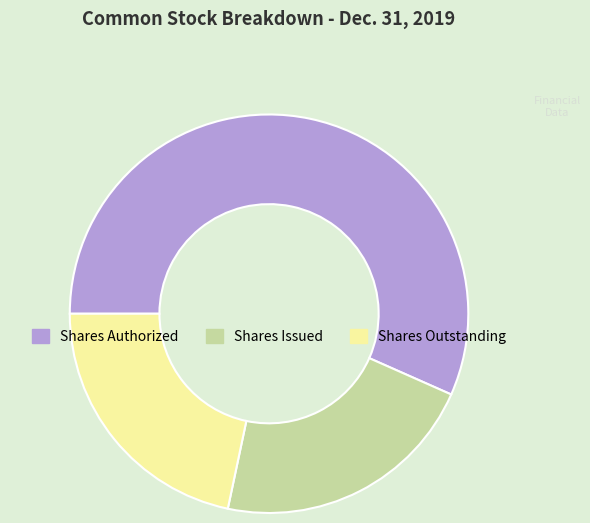

Does any single category account for the majority?

Yes